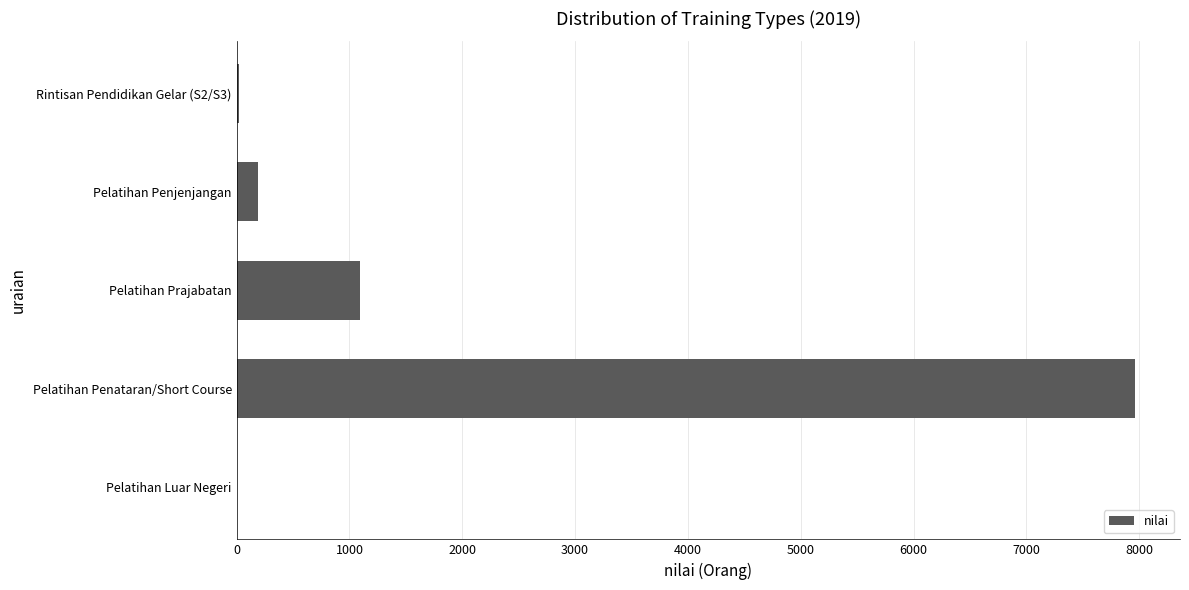

What is the change in value from Pelatihan Prajabatan to Pelatihan Penataran/Short Course?

+6870